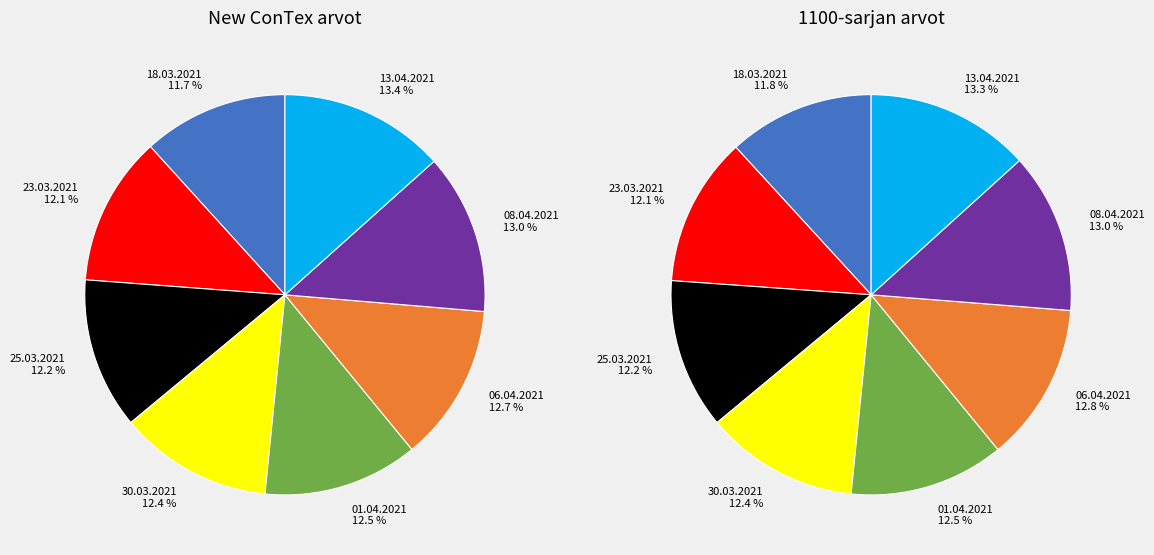

To the nearest percent, what percentage of the pie is 01.04.2021?

13%